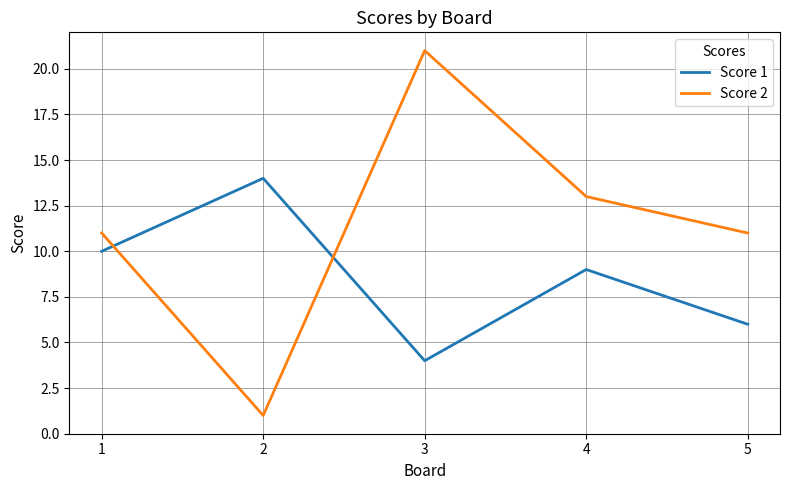

What is the sum of all Score 1 values?

43